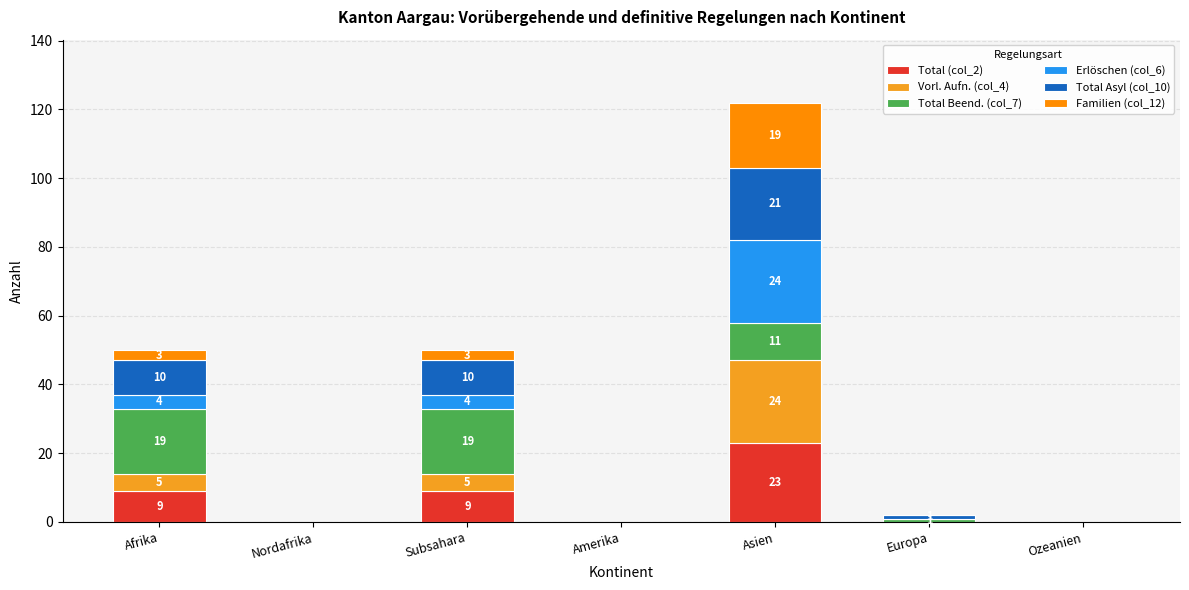

What is the sum of all Total Asyl (col_10) values?

42